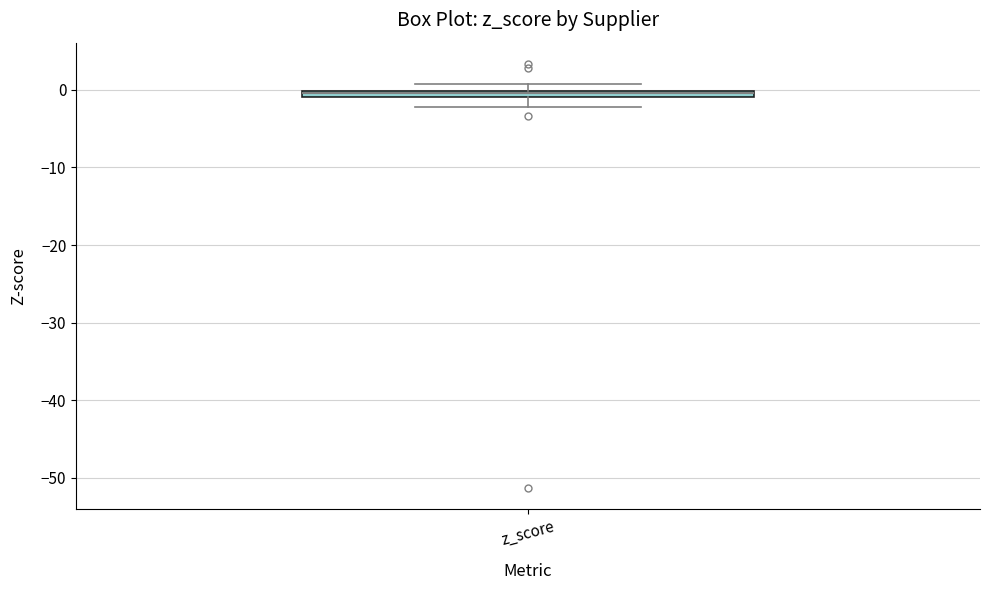

Where is the lower edge of the box for z_score on the y-axis? The values are not printed on the chart, so give them approximately, as read against the axis.

-1